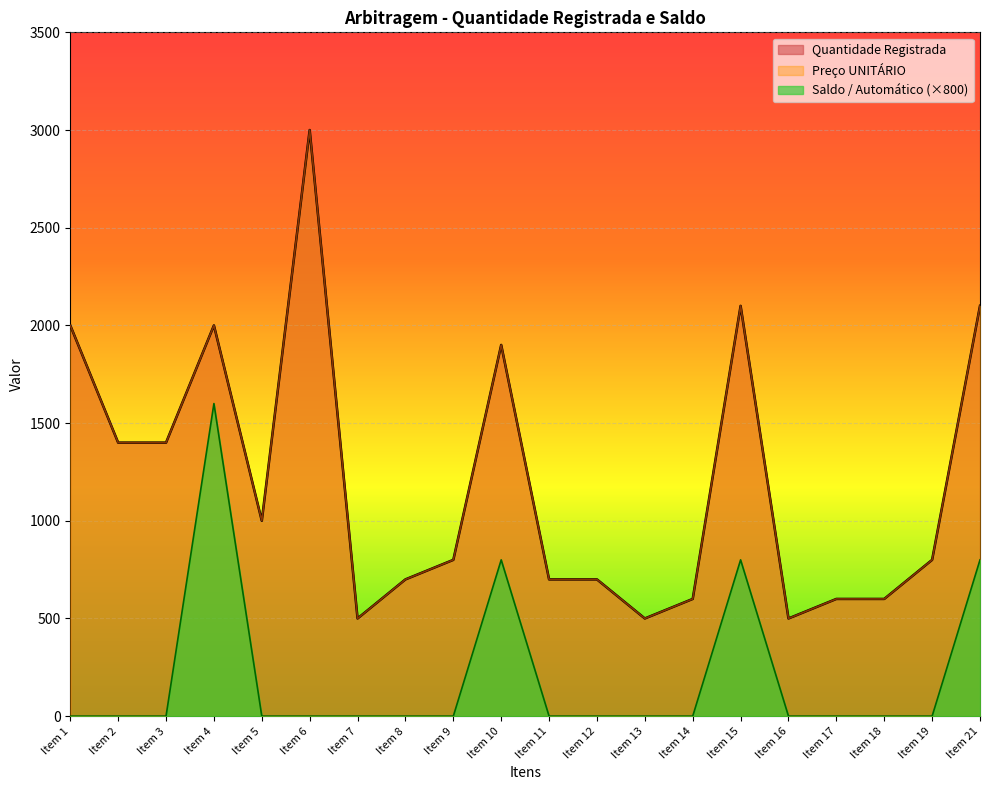

Does the chart display data point markers on the line(s)?

No